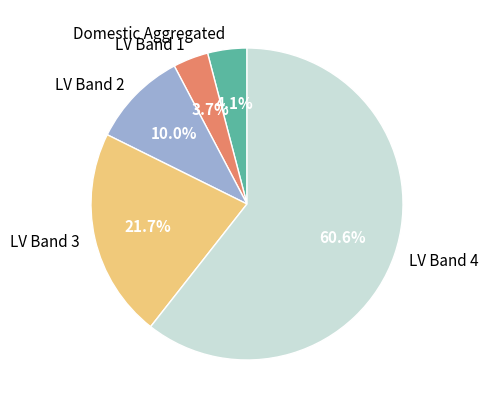

To the nearest percent, what is the average slice percentage?

20%